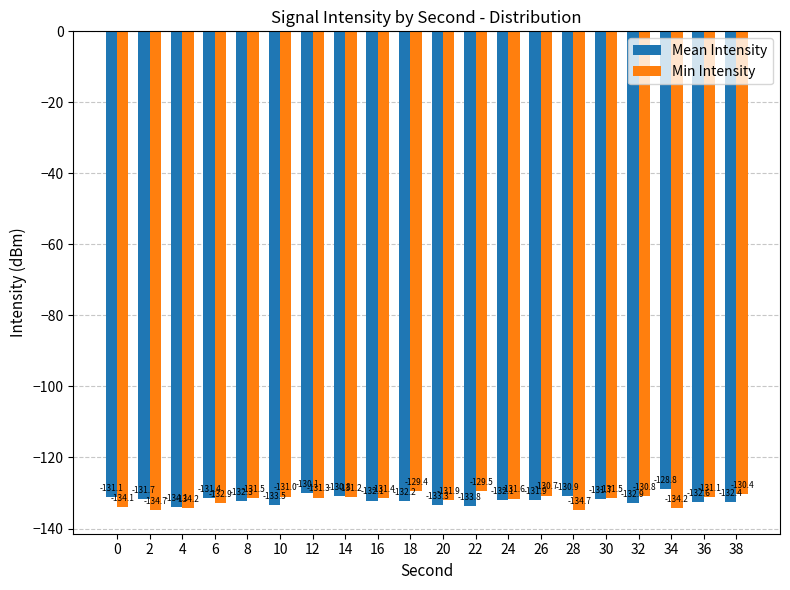

What are all the series names shown in the legend?

Mean Intensity, Min Intensity